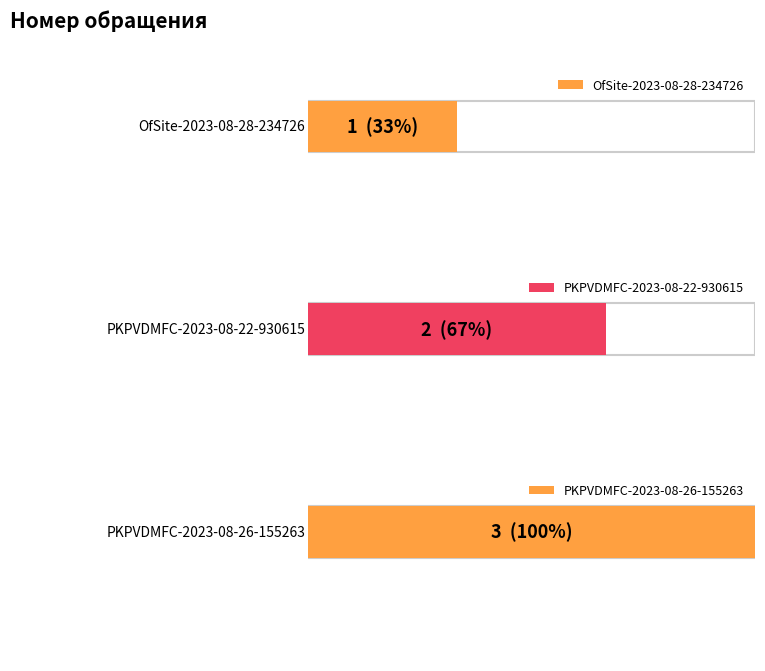

What is the maximum value shown in the chart?

3